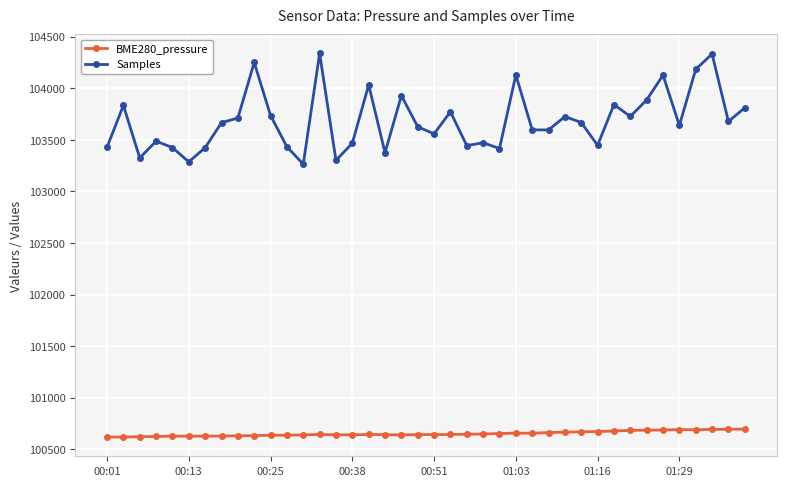

What is the minimum value shown in the chart?

100618.6